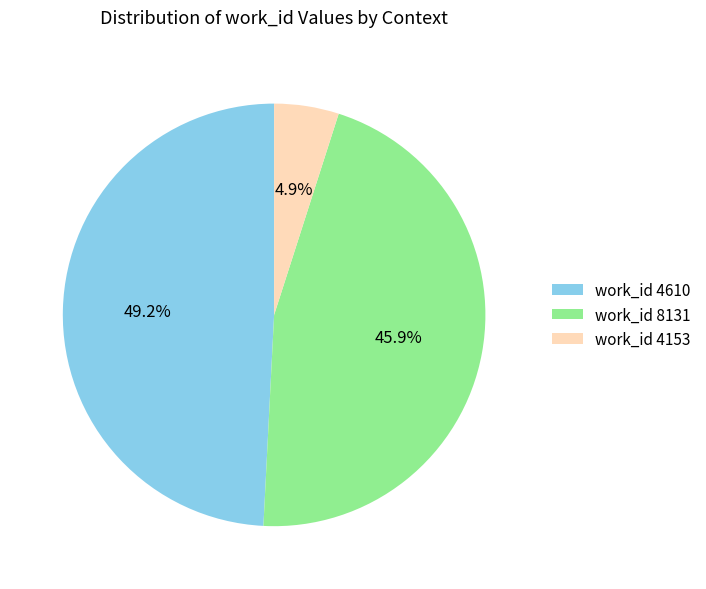

Do work_id 4610 and work_id 4153 together represent more than half of the pie?

Yes